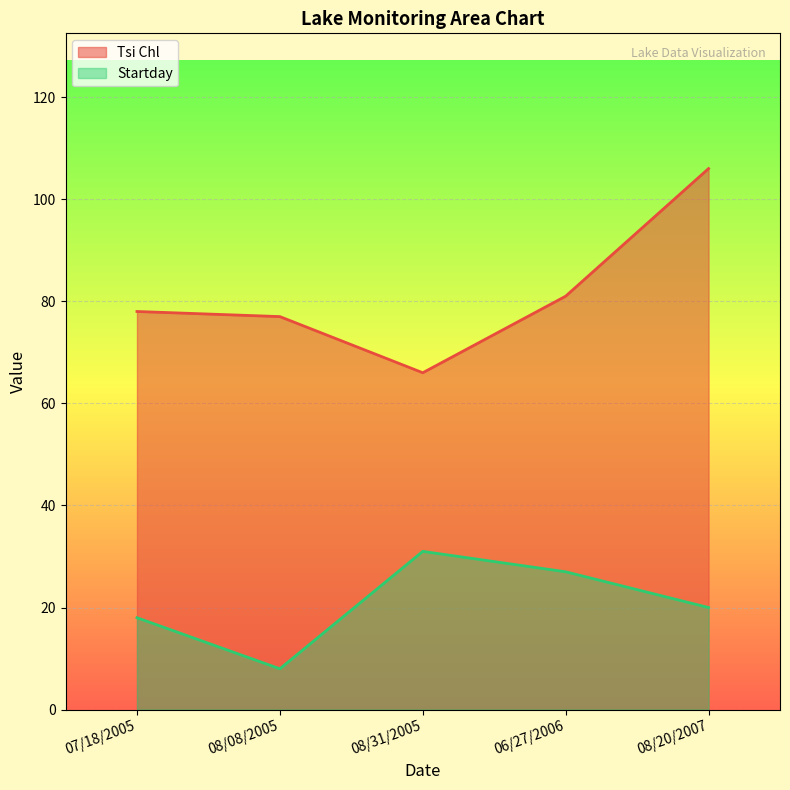

What position from the right is 07/18/2005?

5